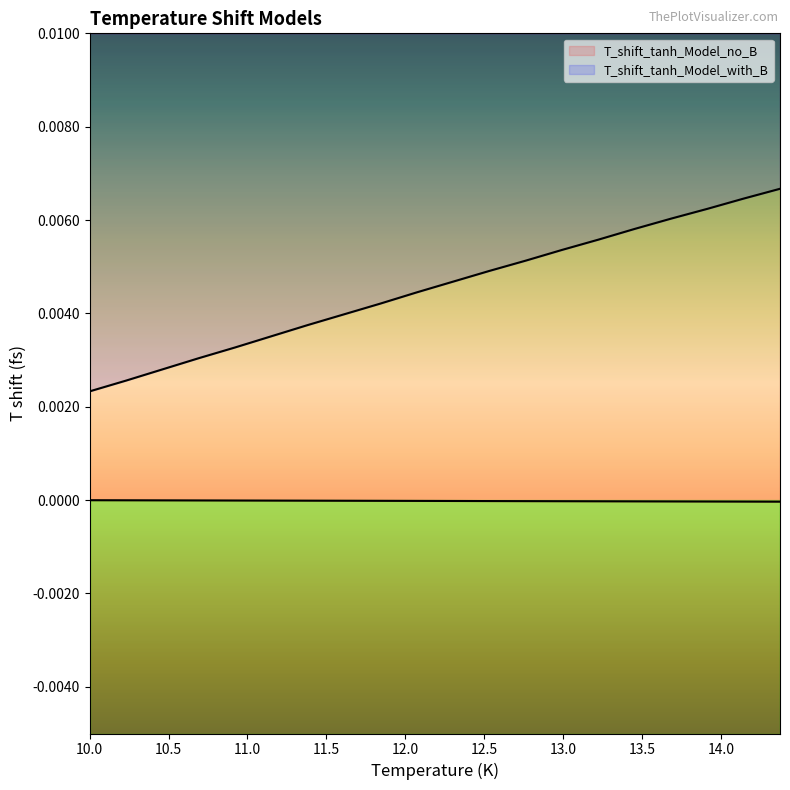

At which category is the sum across all series the highest?

14.37437